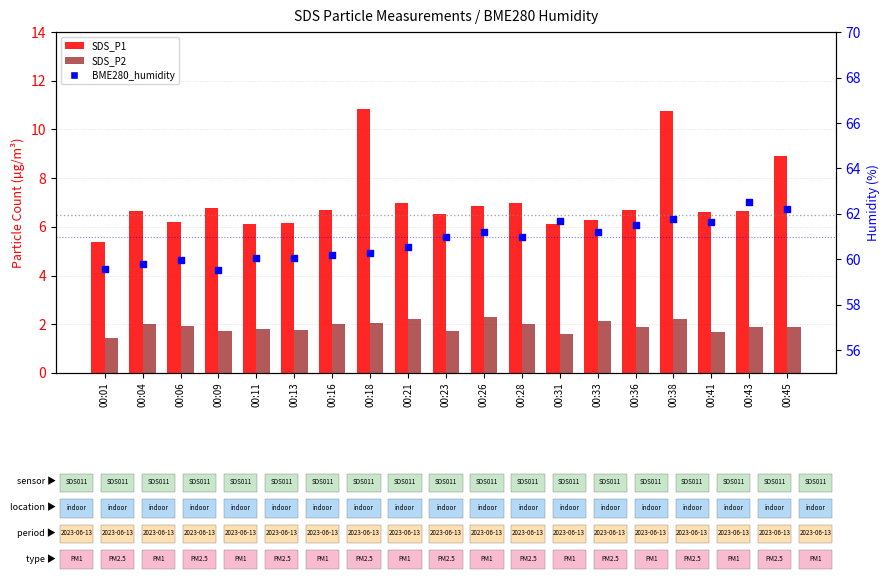

Is the value of SDS_P1 at 00:38 greater than the value of BME280_humidity at 00:28?

No